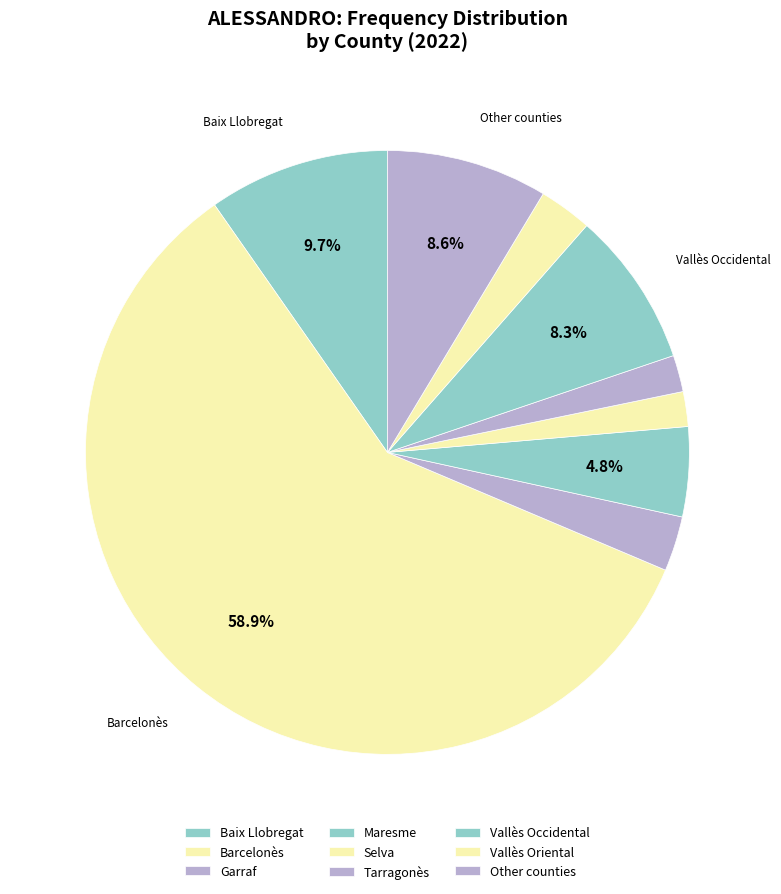

What percentage is the Barcelonès slice, to the nearest percent?

59%